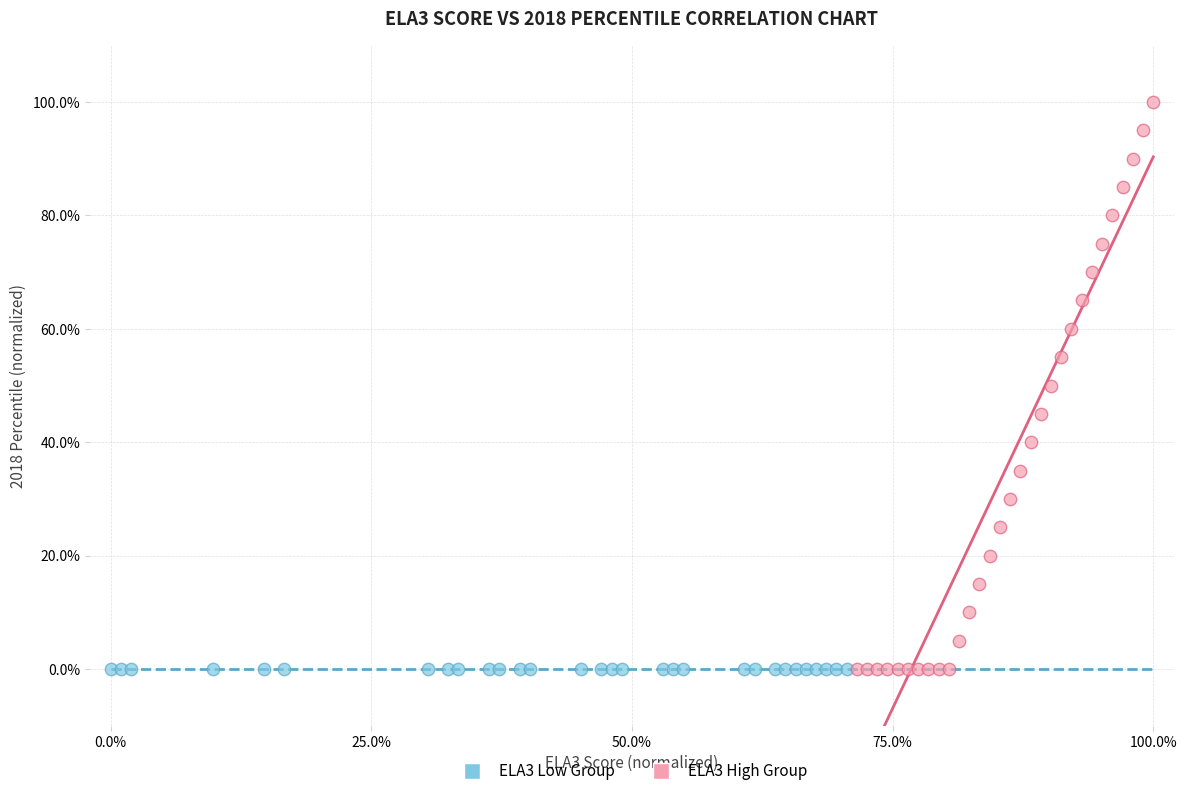

Which series contains the highest Y value?

ELA3 High Group